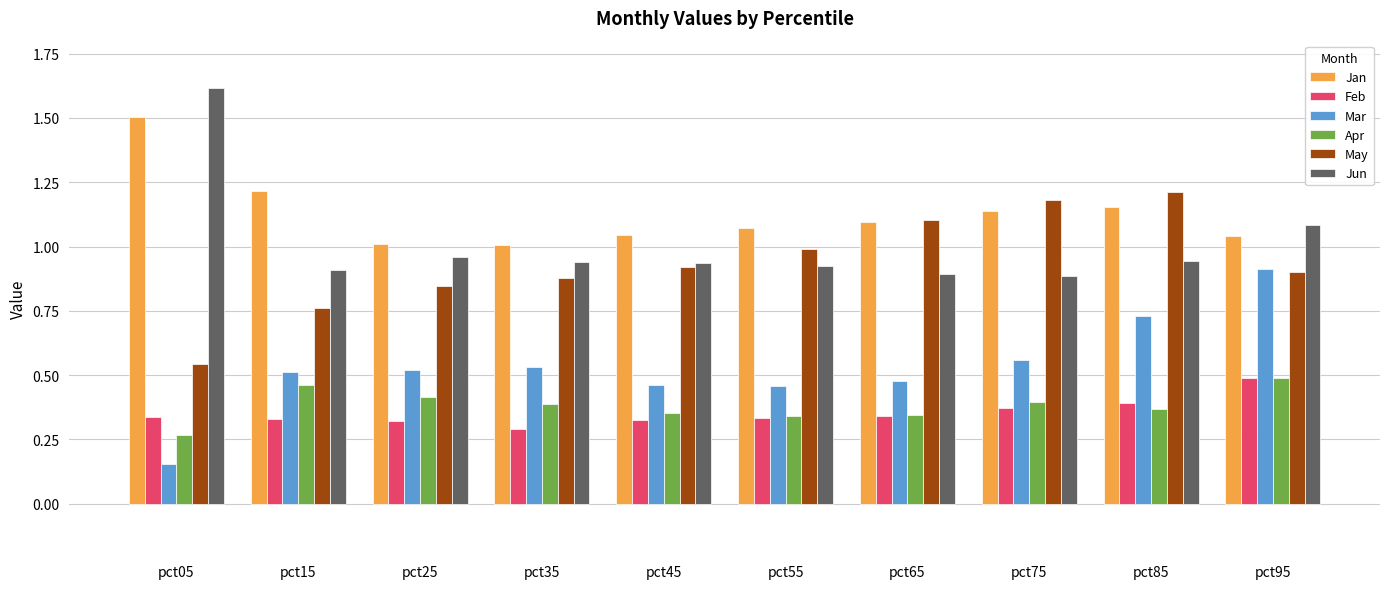

What is the sum of all Jun values?

10.1